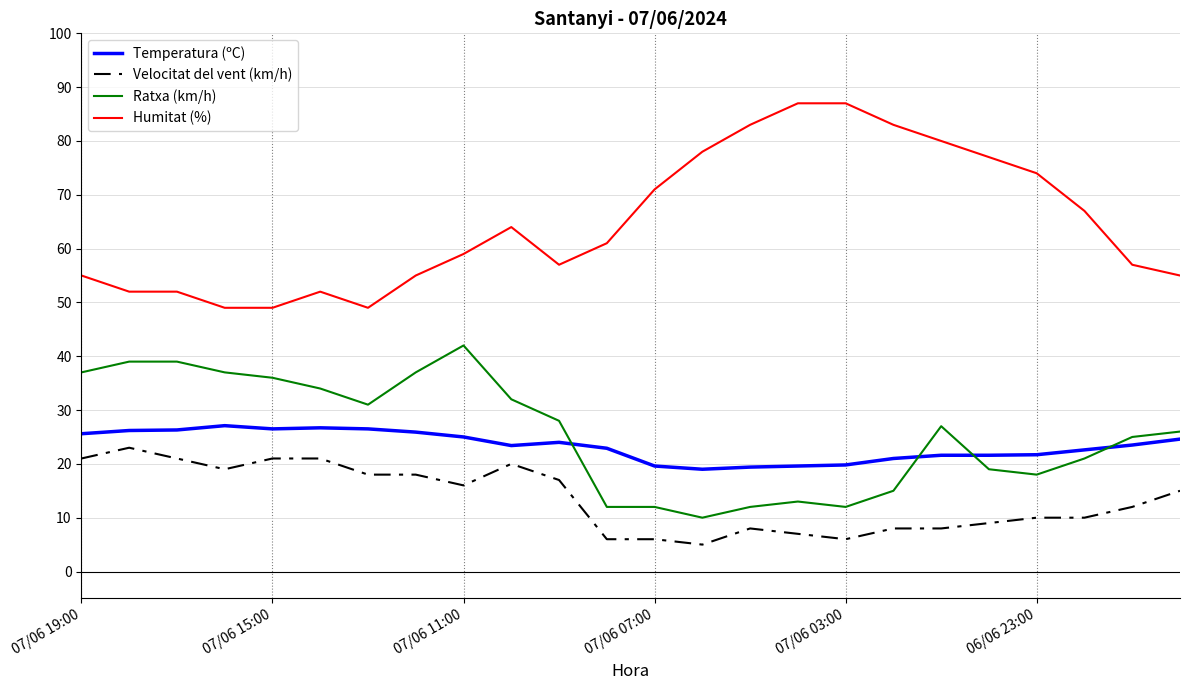

True or false: Humitat (%) has more than 1 points higher than both neighbors.

True